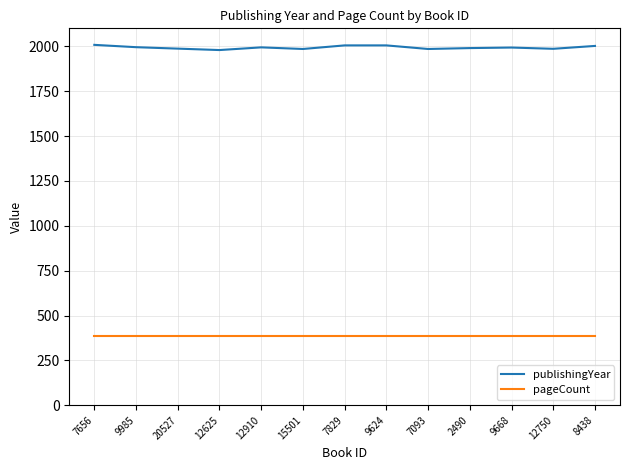

What is the difference between the highest and lowest values at 9668?

1609